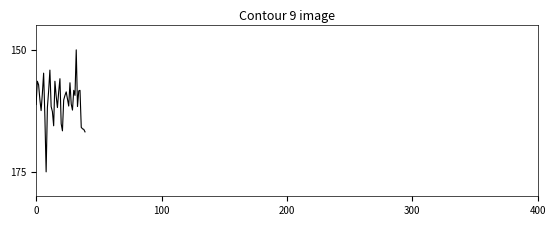

What is the greatest value displayed?

175.0